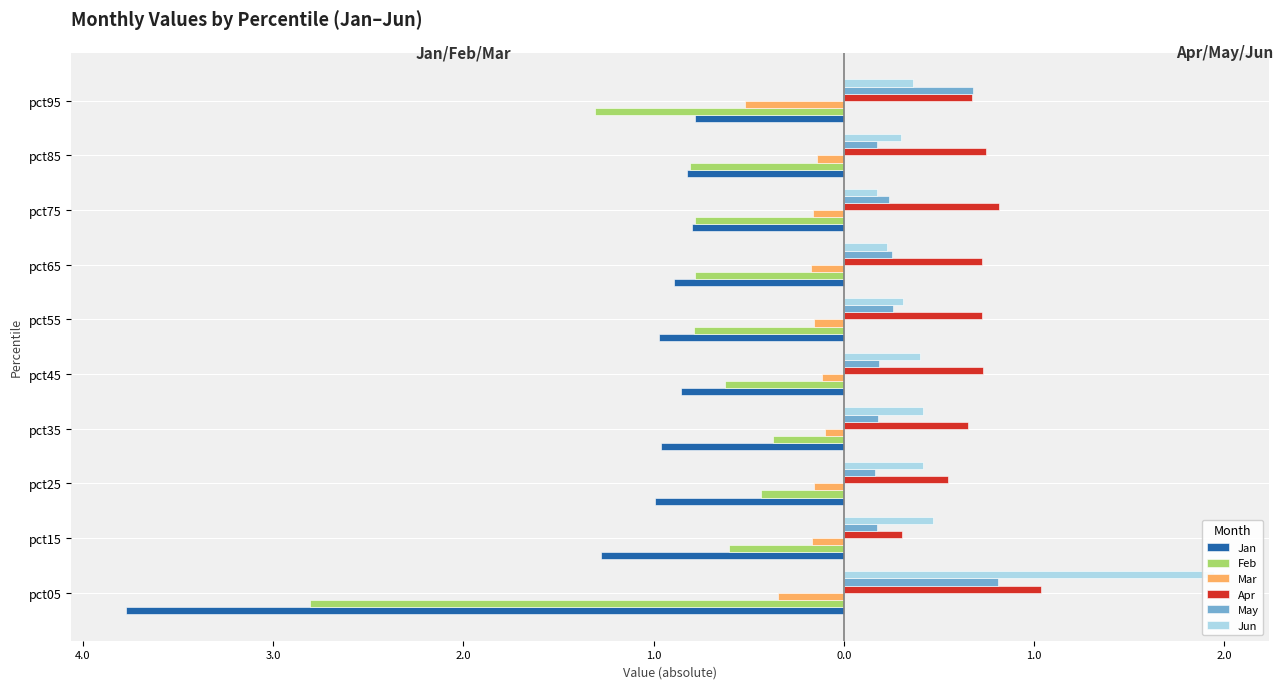

Is it true that Mar equals -0.2 at pct15?

False